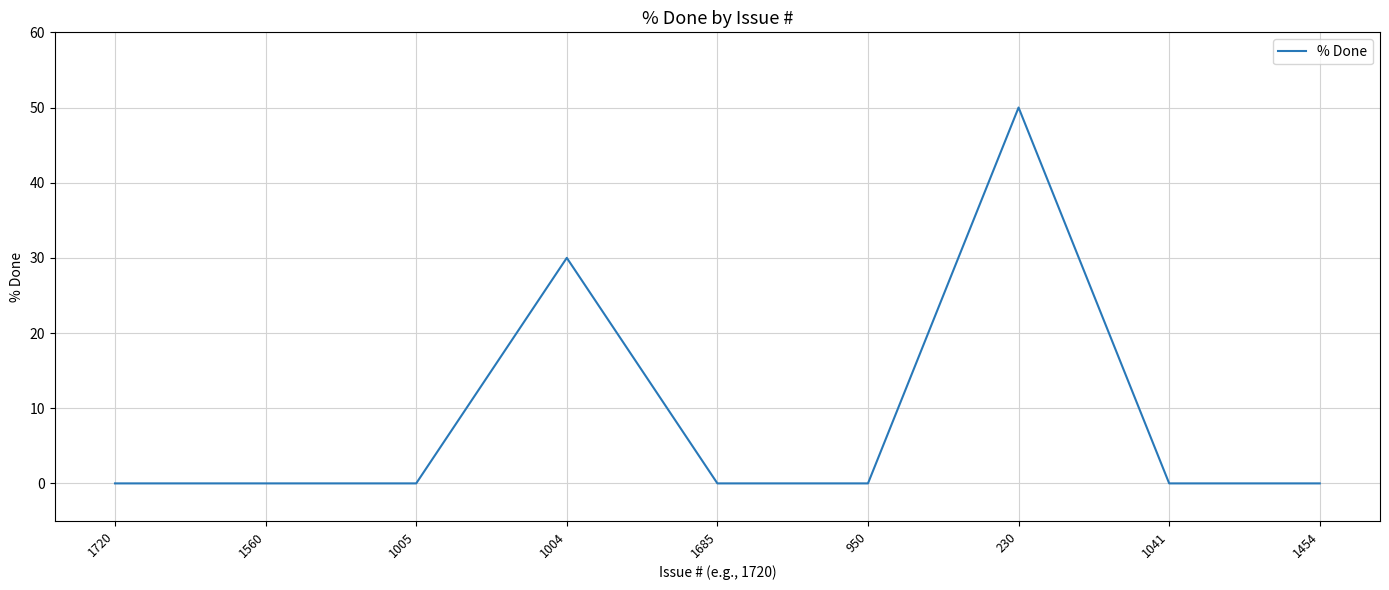

How many lines are shown in the chart?

1